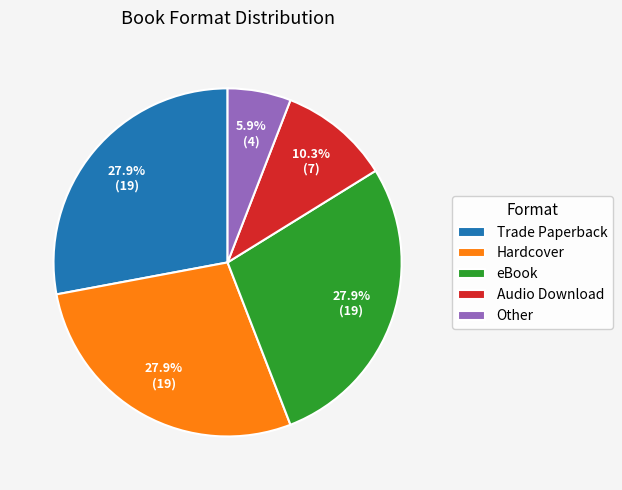

Is it true that eBook is 28% of the pie?

True